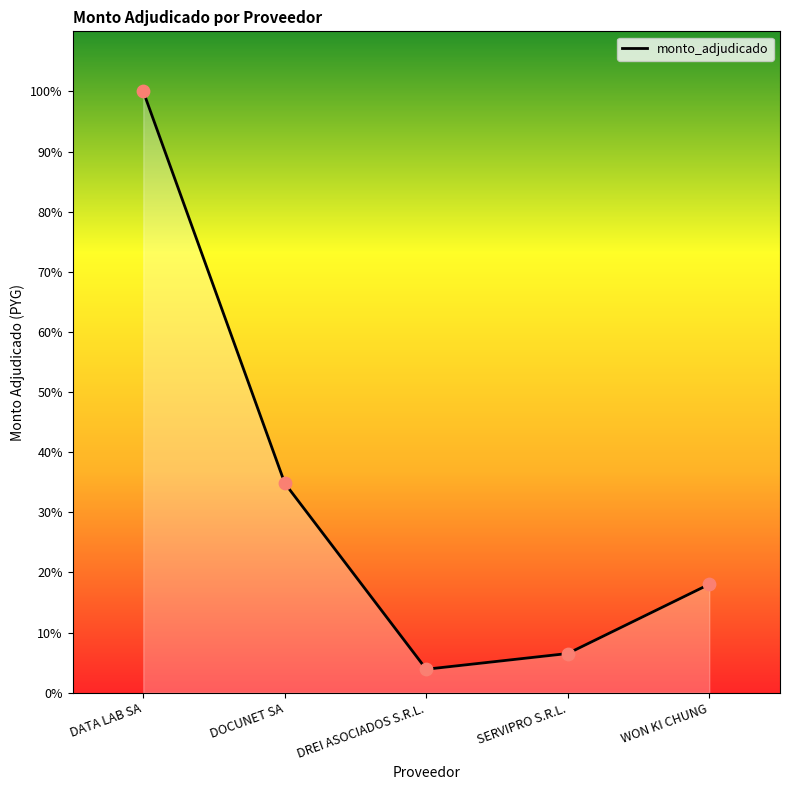

What is the ratio of the value at DOCUNET SA to the value at DATA LAB SA?

0.3